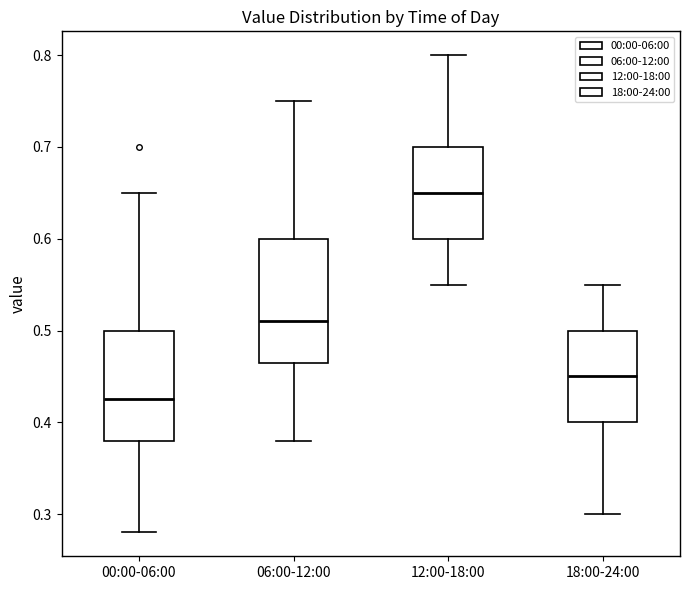

Reading left to right, transcribe this box plot: for each box, give where its median line is, the range the box spans, and where its two whiskers end, as read against the y-axis. The values are not printed on the chart, so give them approximately, as read against the axis.

00:00-06:00: median 0.43, box 0.38 to 0.50, whiskers 0.28 to 0.65
06:00-12:00: median 0.51, box 0.47 to 0.60, whiskers 0.38 to 0.75
12:00-18:00: median 0.65, box 0.60 to 0.70, whiskers 0.55 to 0.80
18:00-24:00: median 0.45, box 0.40 to 0.50, whiskers 0.30 to 0.55